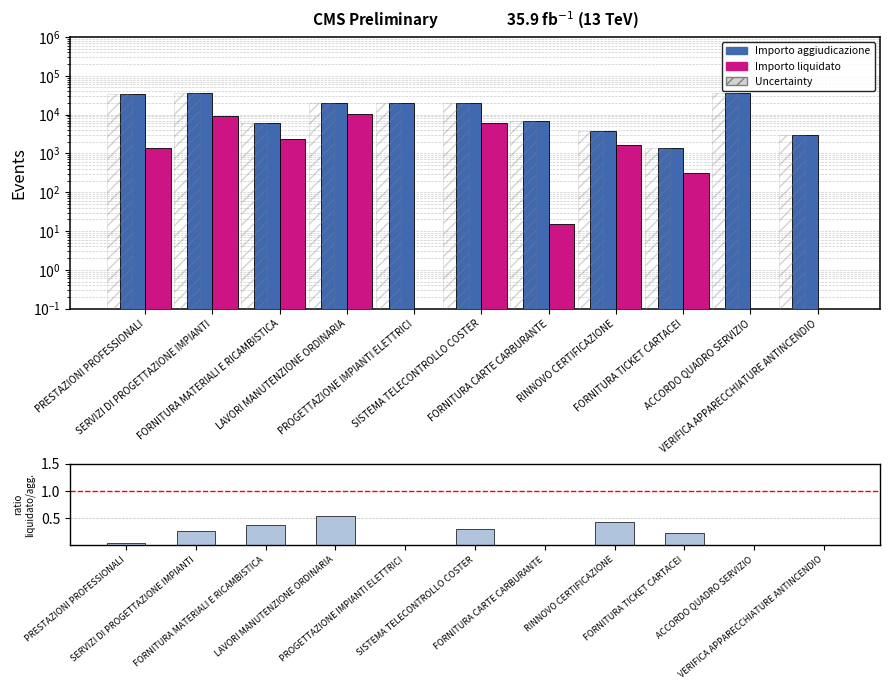

At which label does Importo liquidato reach its peak?

LAVORI MANUTENZIONE ORDINARIA